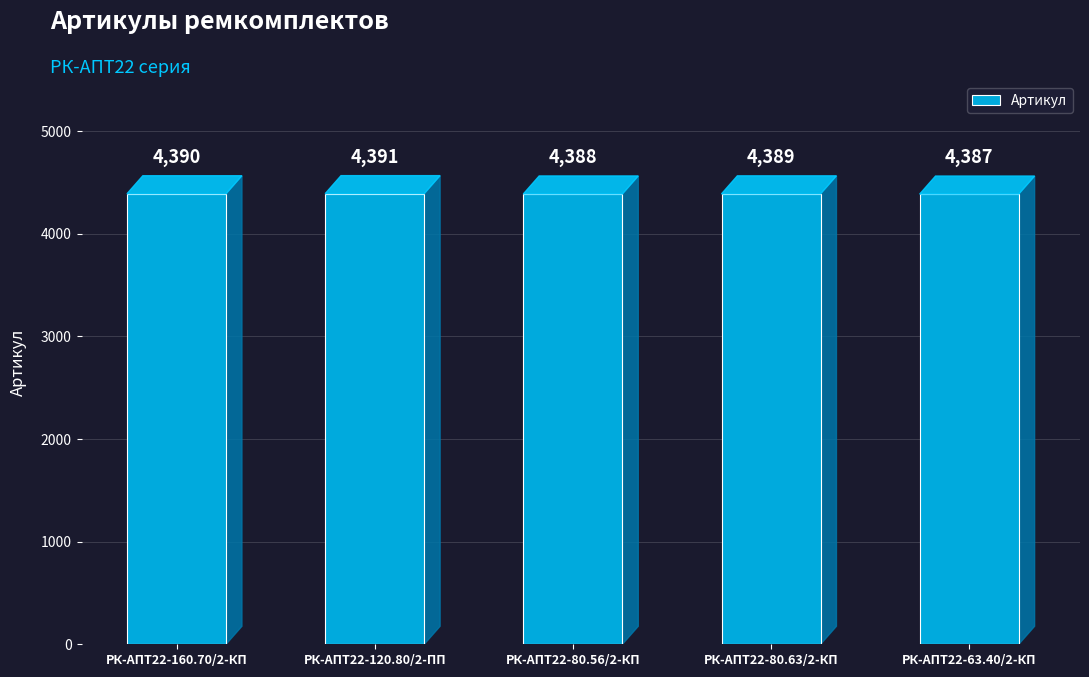

Read the value at РК-АПТ22-160.70/2-КП.

4390